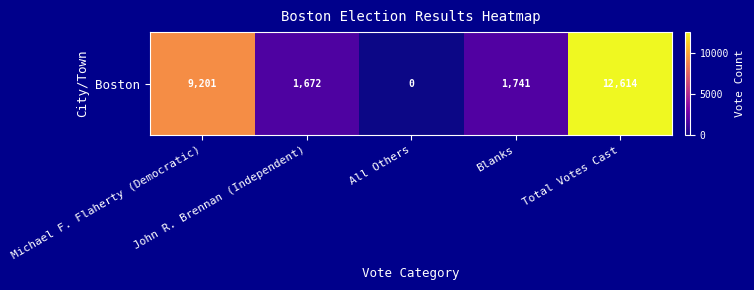

At which label does the data first exceed 1741?

Michael F. Flaherty (Democratic)